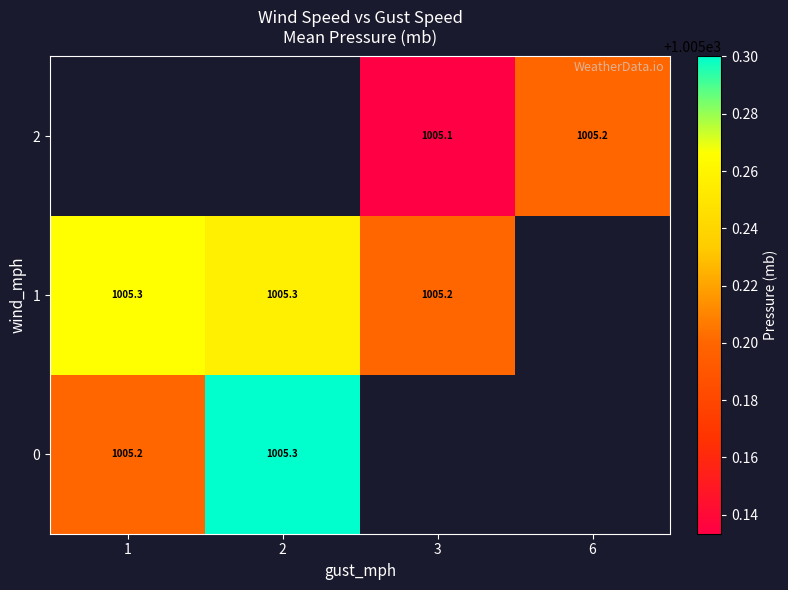

How many series are shown in this chart?

3